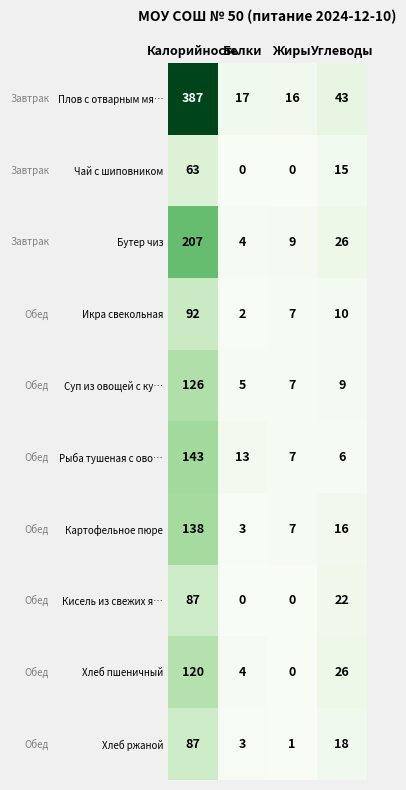

What is the difference between the maximum and minimum values in the Плов с отварным мя… series?

371